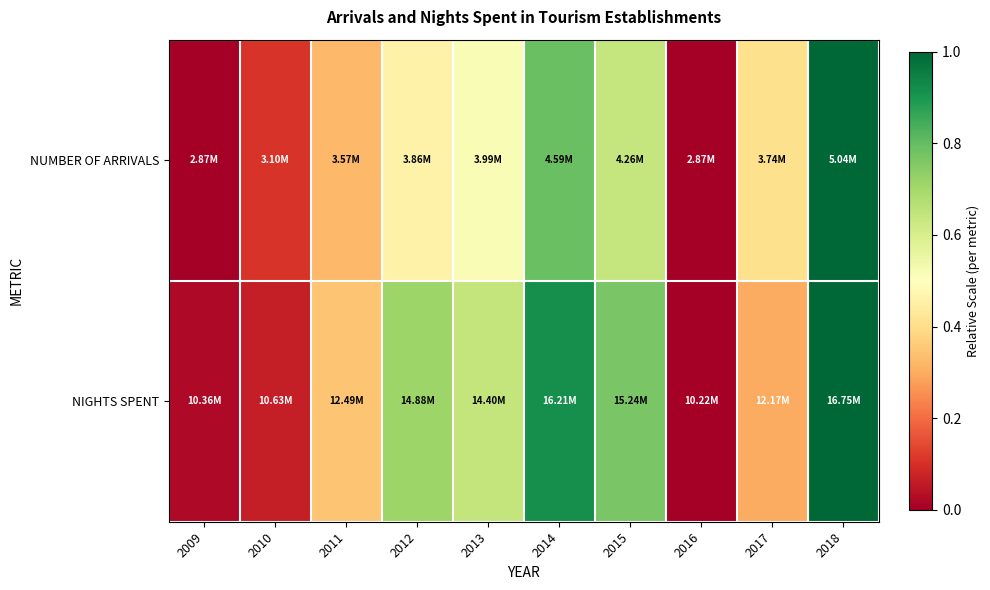

Rank the series at 2015 from highest to lowest value.

NIGHTS SPENT, NUMBER OF ARRIVALS